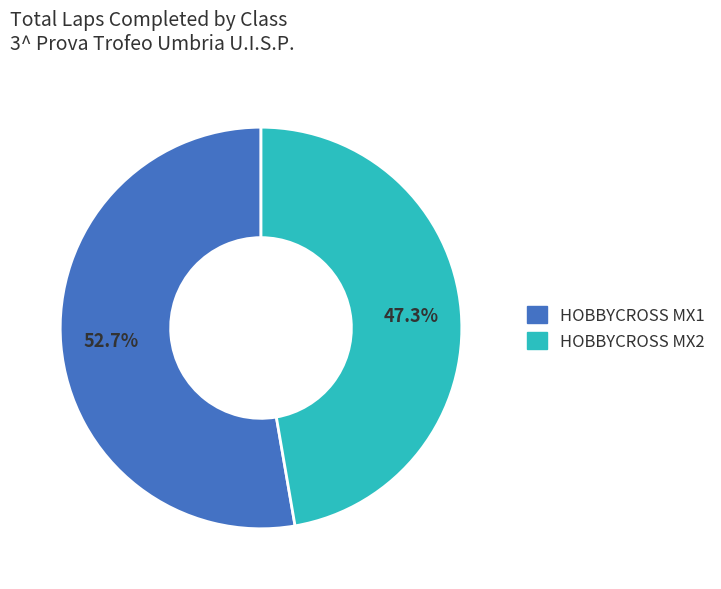

Which has a higher value, HOBBYCROSS MX2 or HOBBYCROSS MX1?

HOBBYCROSS MX1